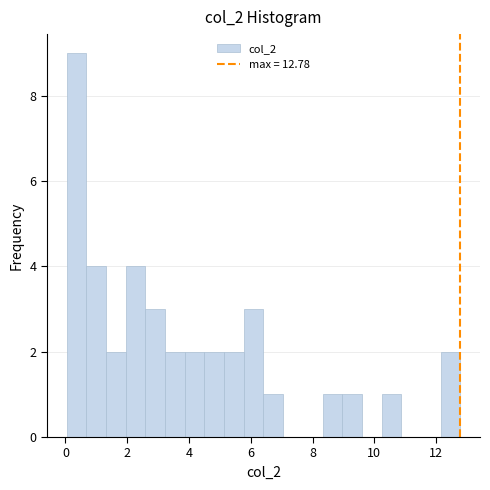

Around what value on the x-axis is the tallest bar? Give the approximate position of its centre, as read against the axis.

0.4